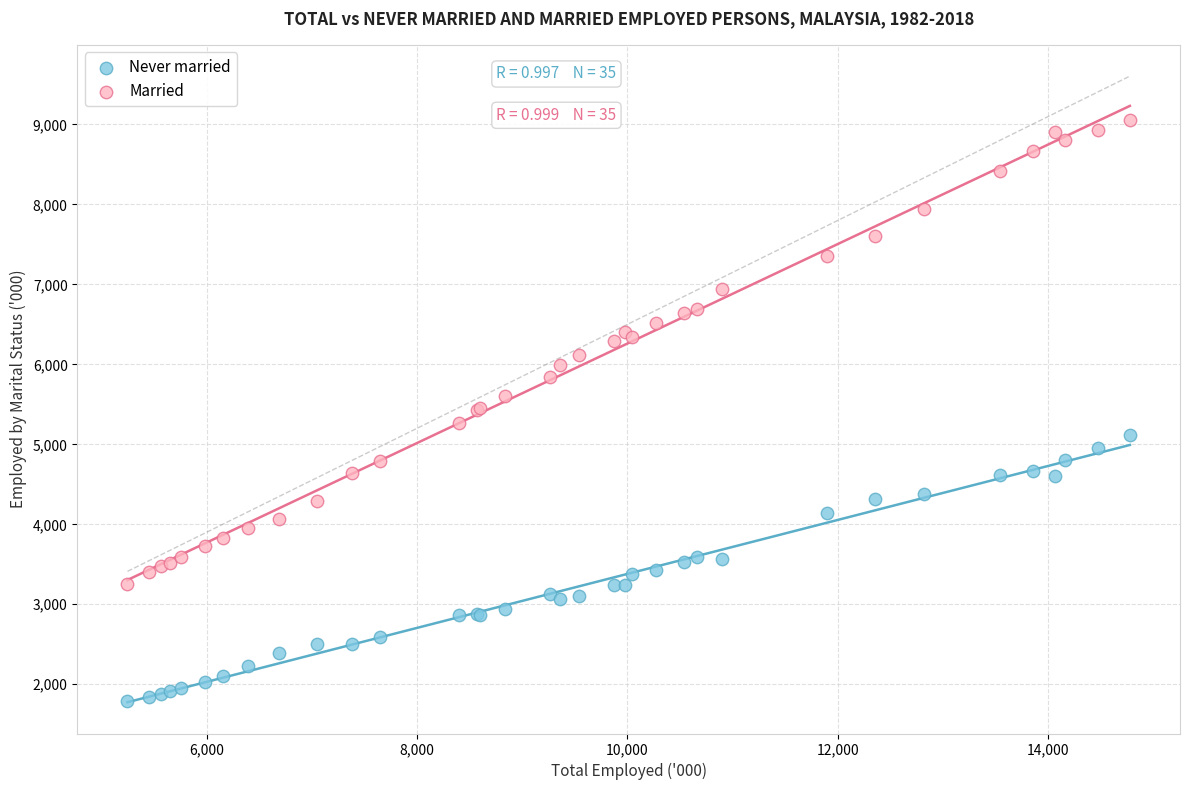

Which series contains the highest Y value?

Married